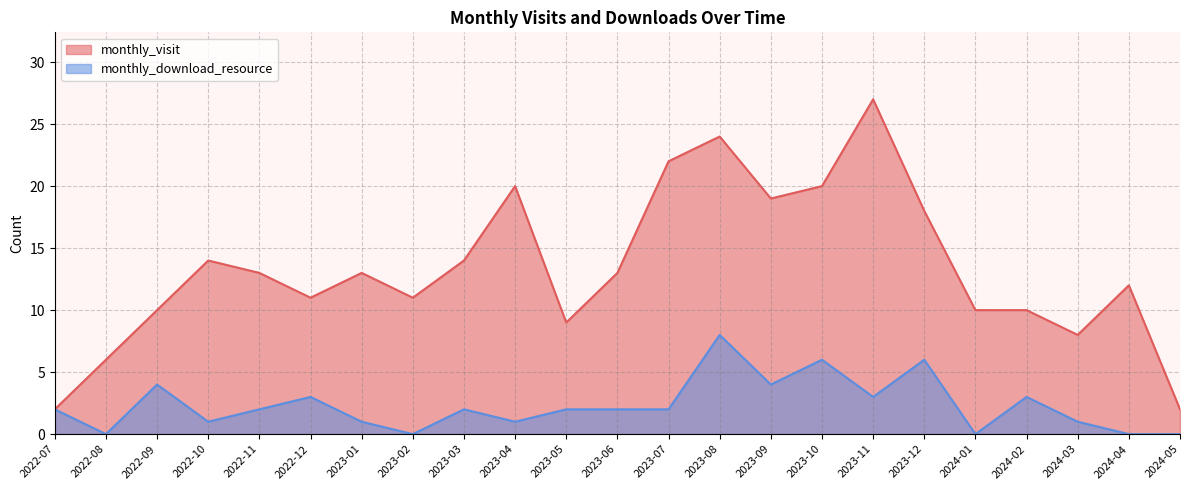

Rank the categories by monthly_visit value from highest to lowest.

2023-11, 2023-08, 2023-07, 2023-04, 2023-10, 2023-09, 2023-12, 2022-10, 2023-03, 2022-11, 2023-01, 2023-06, 2024-04, 2022-12, 2023-02, 2022-09, 2024-01, 2024-02, 2023-05, 2024-03, 2022-08, 2022-07, 2024-05